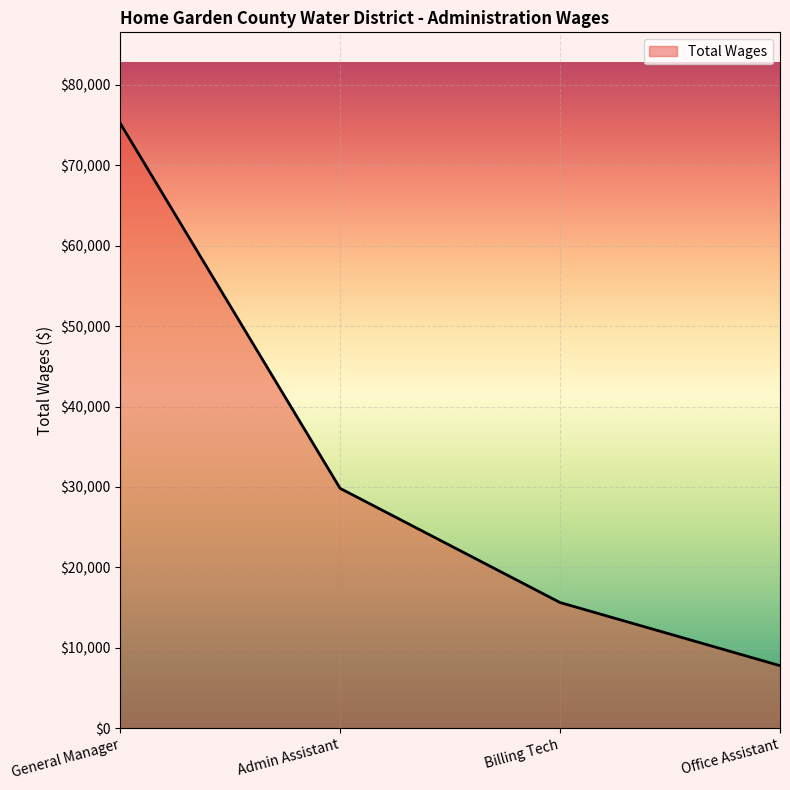

What is the sum of all values?

128474